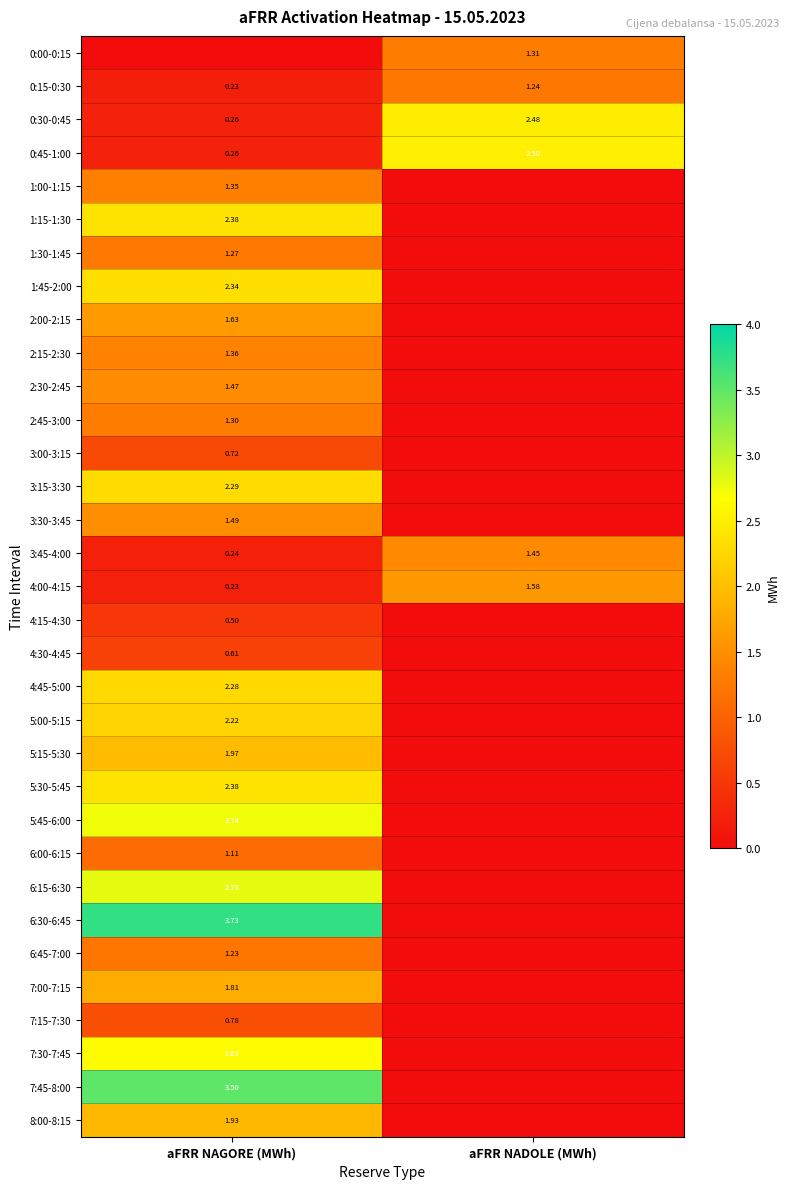

List the labels in order of 0:15-0:30 value, largest first.

aFRR NADOLE (MWh), aFRR NAGORE (MWh)